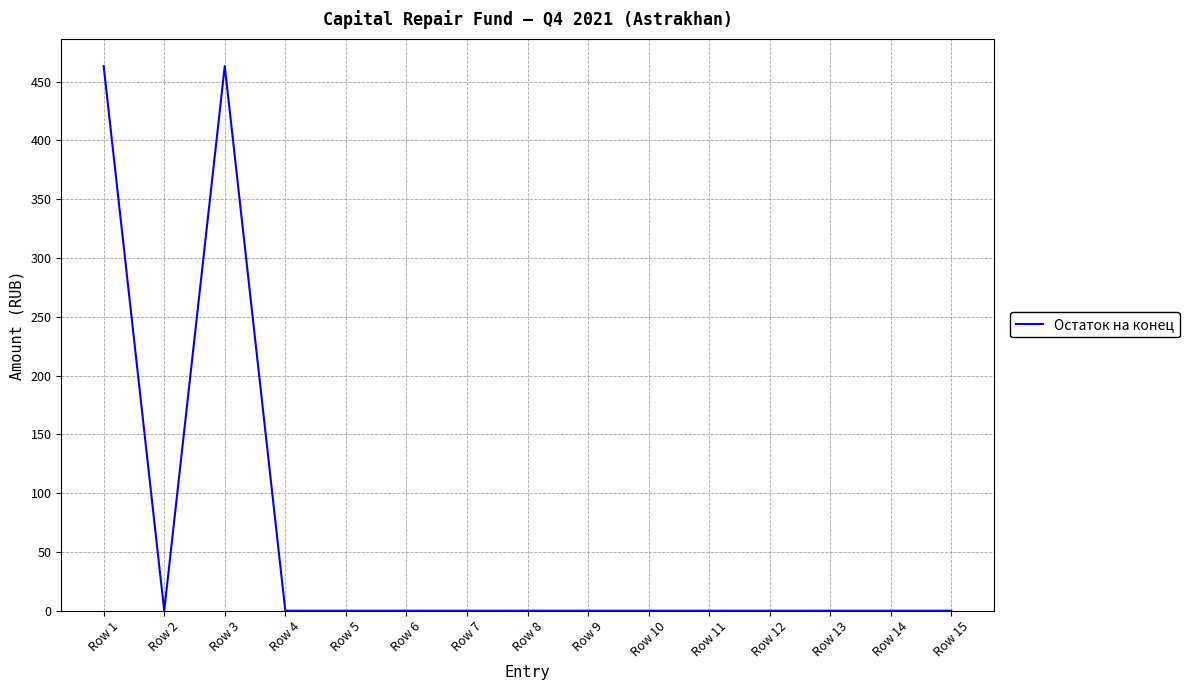

The value at Row 15 is -187.9. True or false?

False